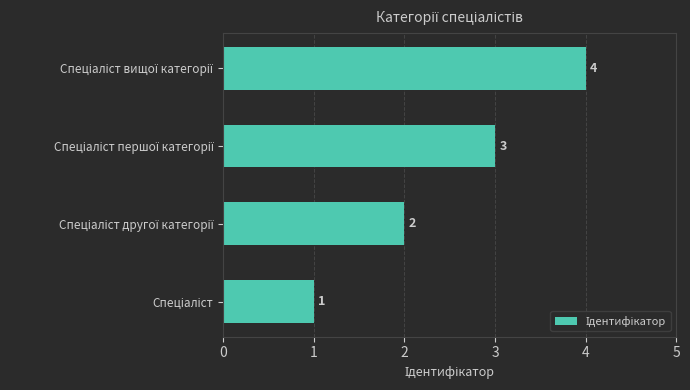

How many values are between 2 and 4?

3